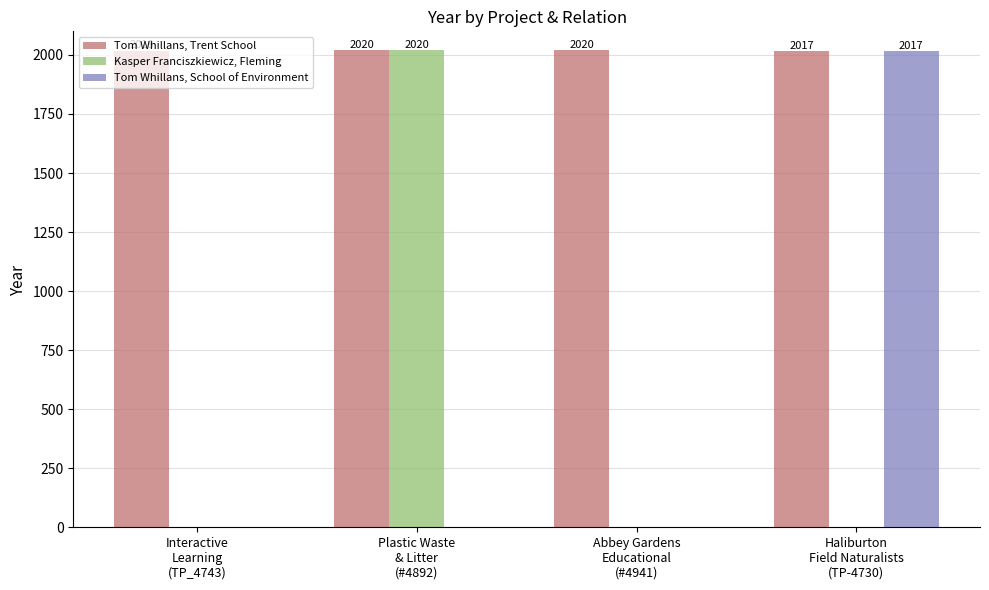

What is the spread (max minus min) of values at Haliburton
Field Naturalists
(TP-4730)?

2017